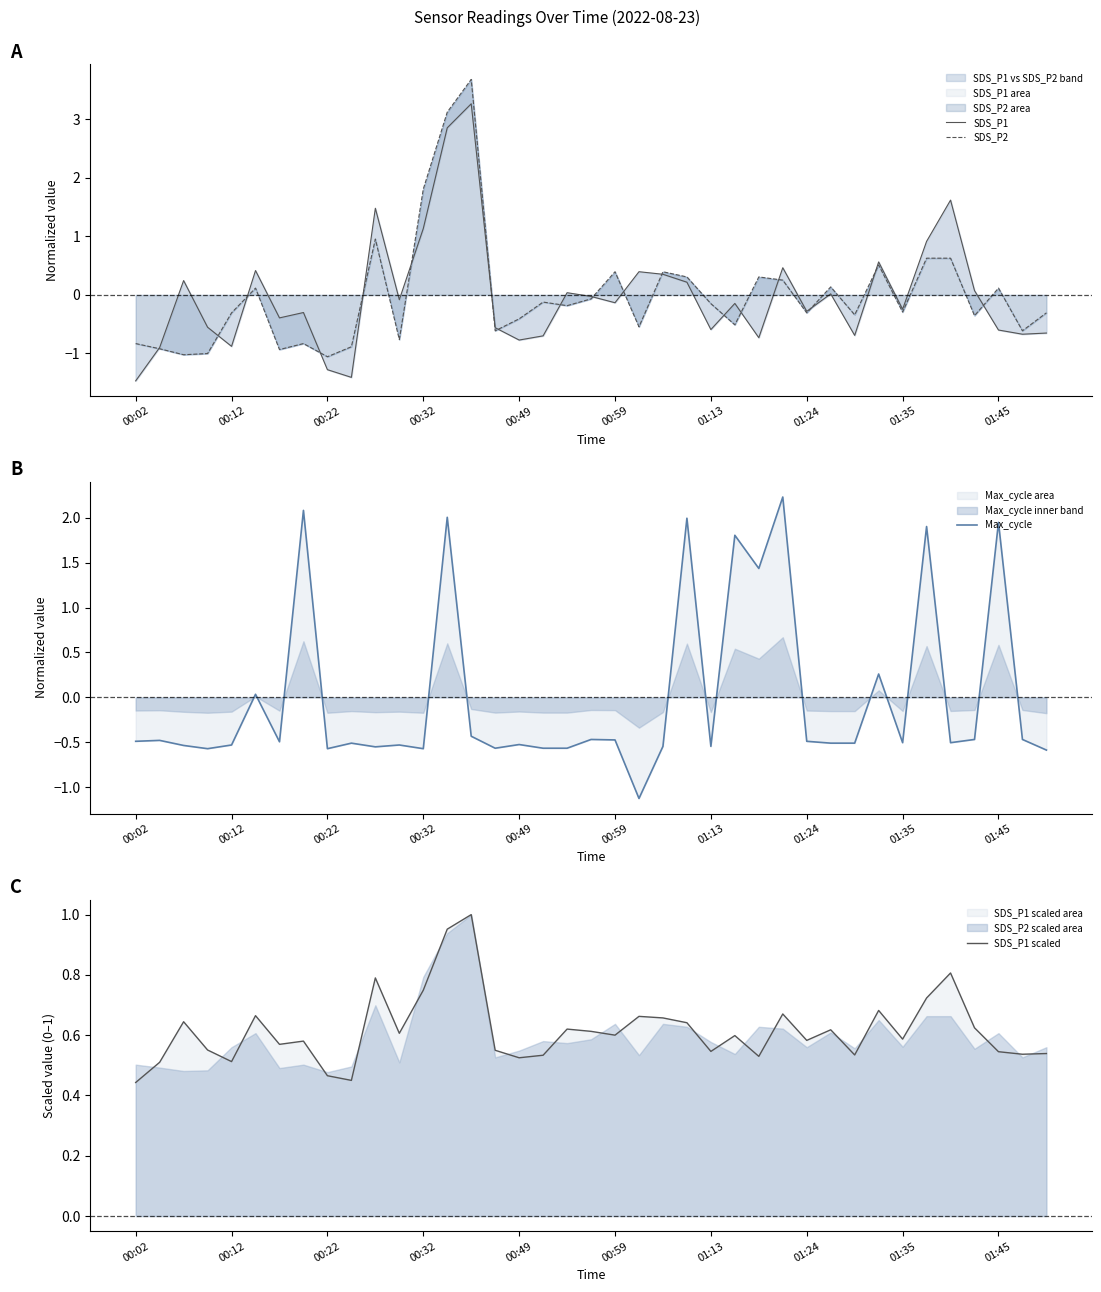

The Max_cycle series shows 0.1 at 31. True or false?

False